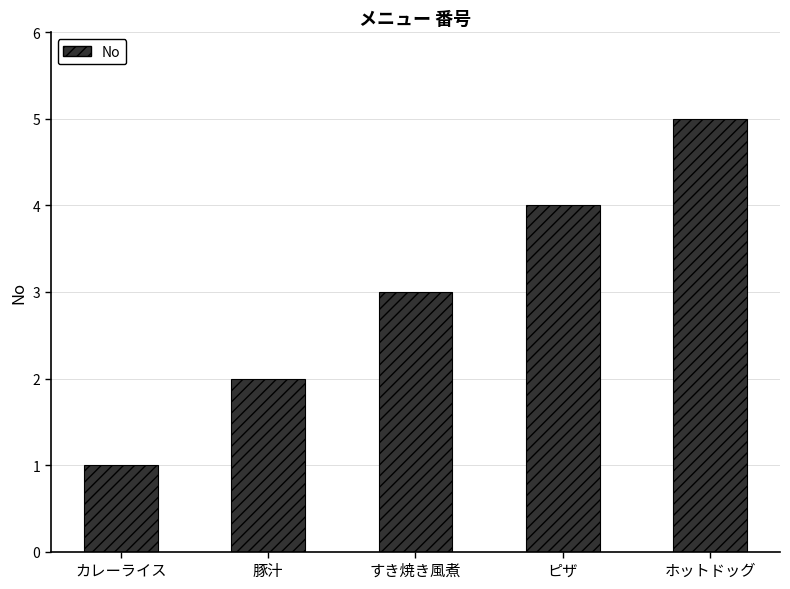

What is the change in value from カレーライス to ホットドッグ?

+4